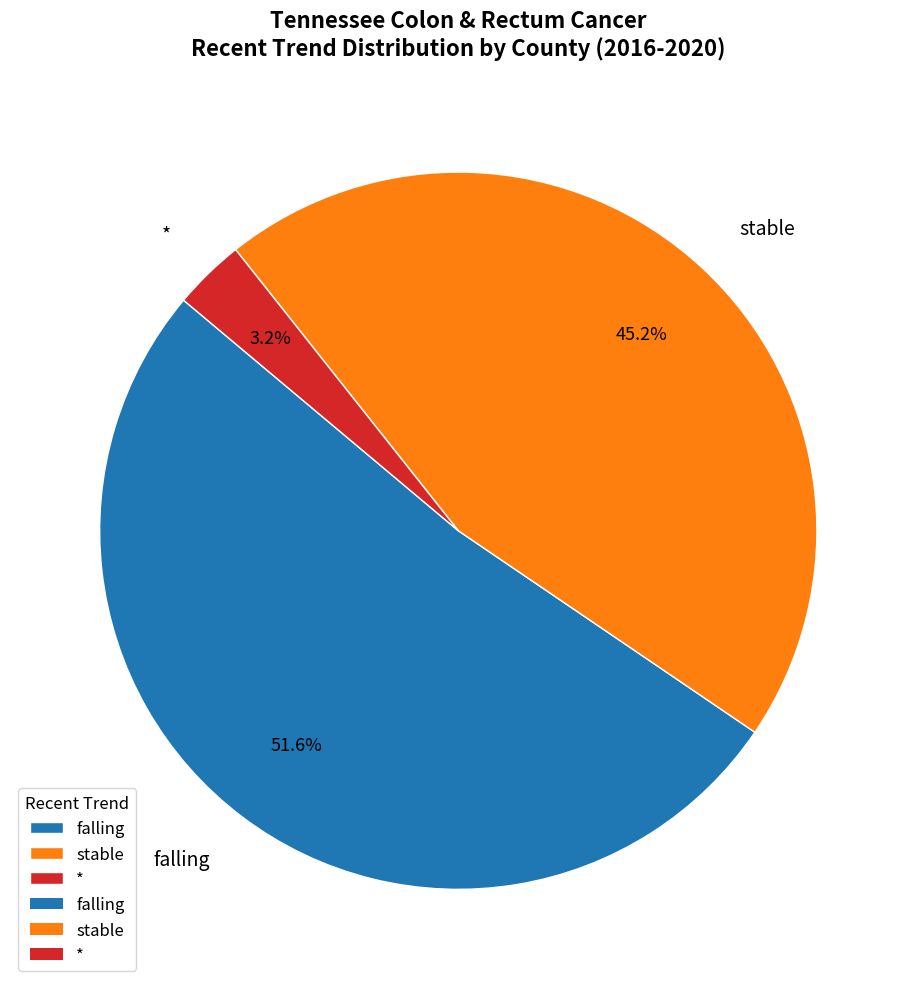

Rank the categories by value from highest to lowest.

falling, stable, *